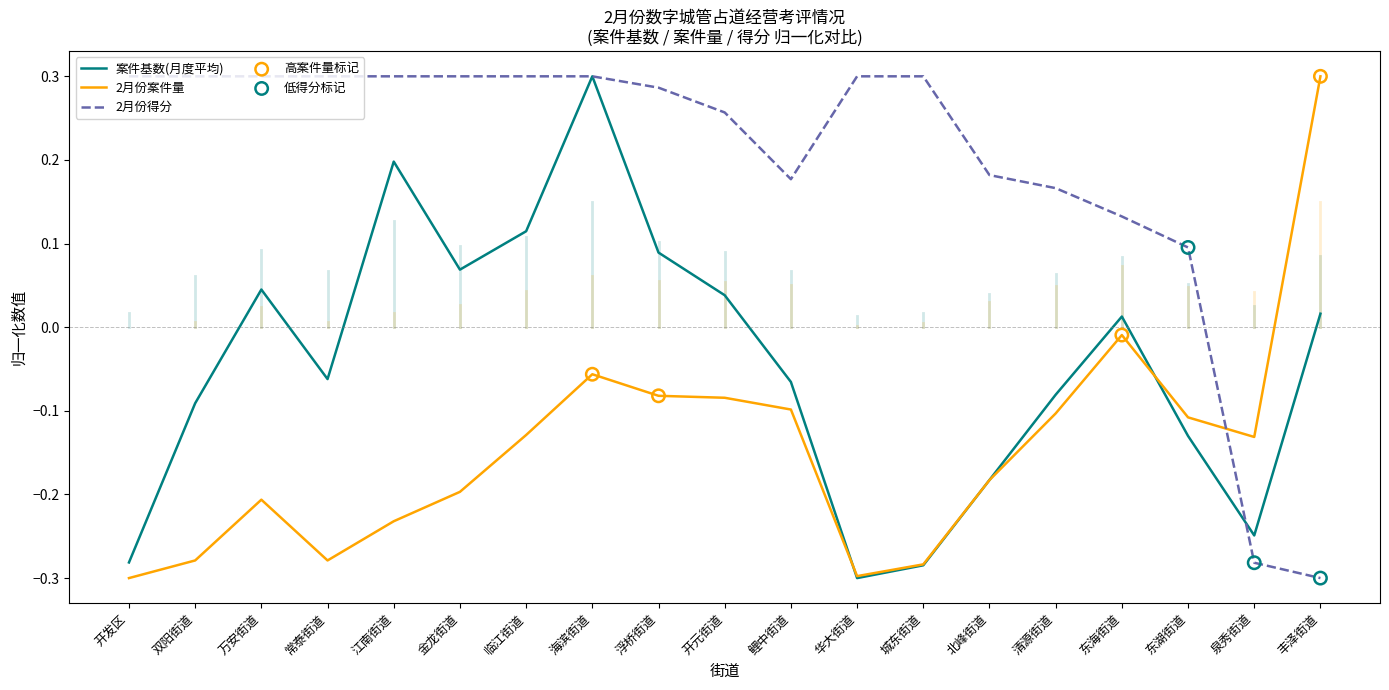

Between 双阳街道 and 江南街道, which series saw the biggest shift?

案件基数(月度平均)